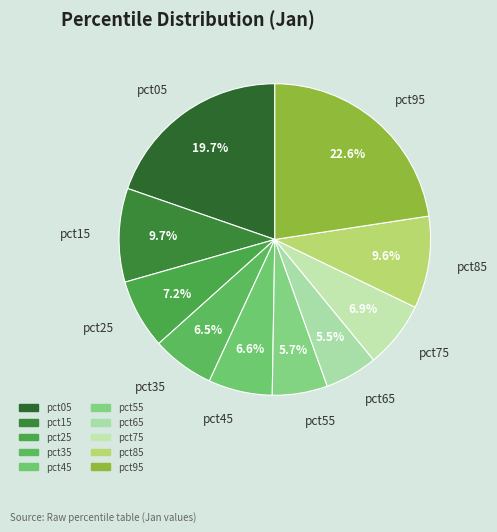

How many segments does this pie chart have?

10